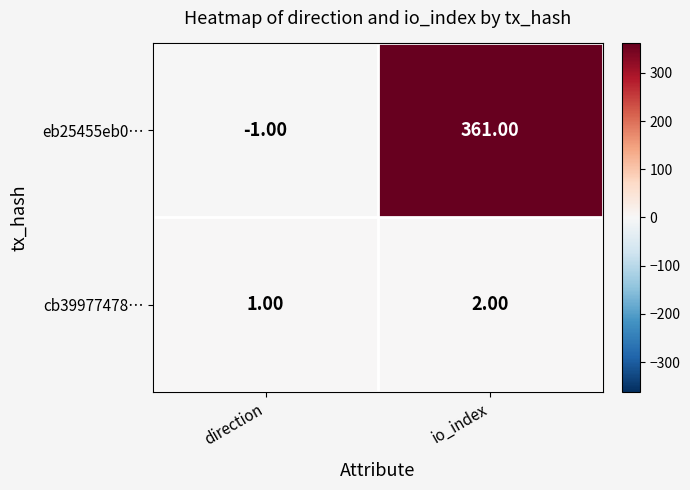

How many data points in eb25455eb0… are less than 361?

1